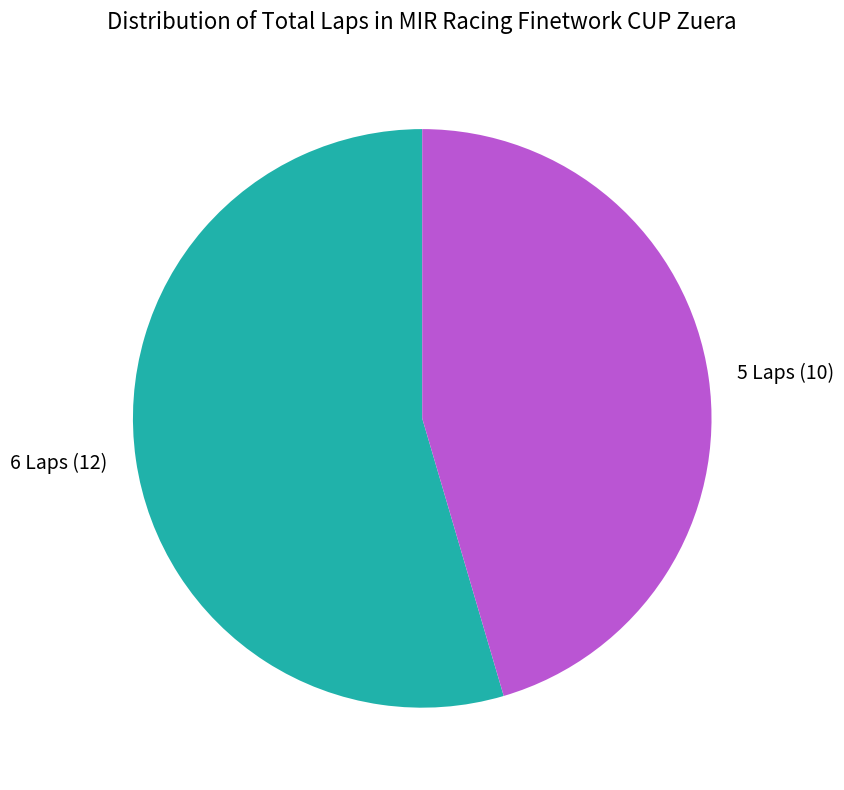

Rank the categories by value from lowest to highest.

5 Laps (10), 6 Laps (12)